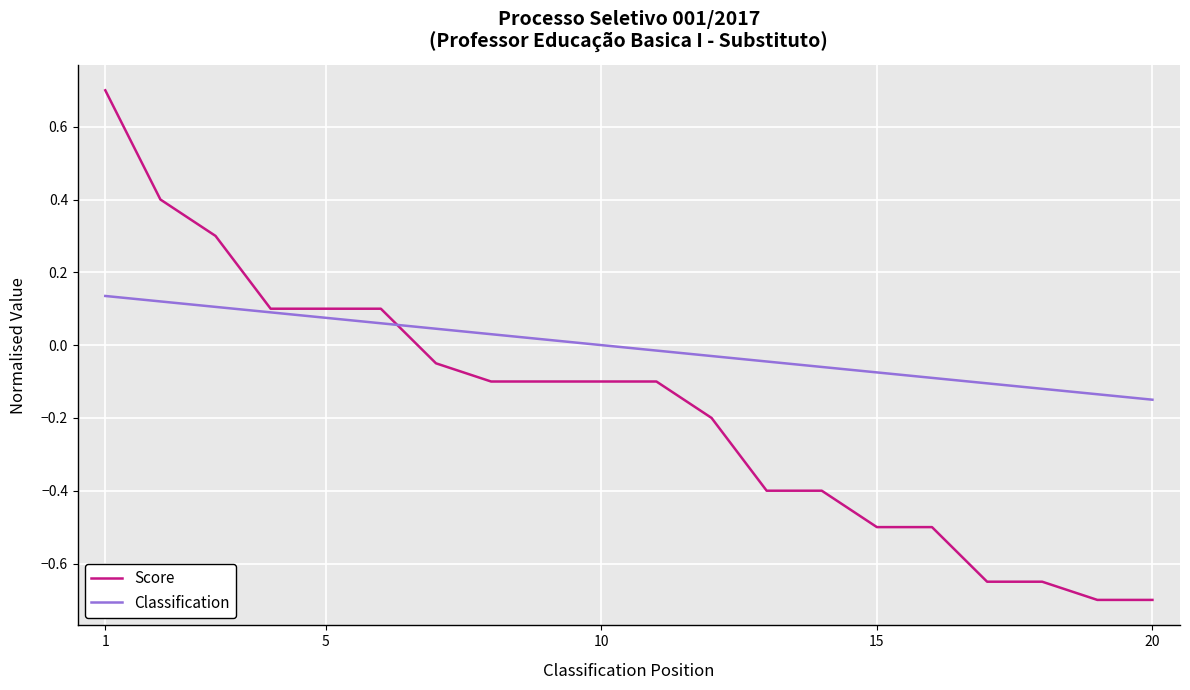

What are all the series names shown in the legend?

Score, Classification